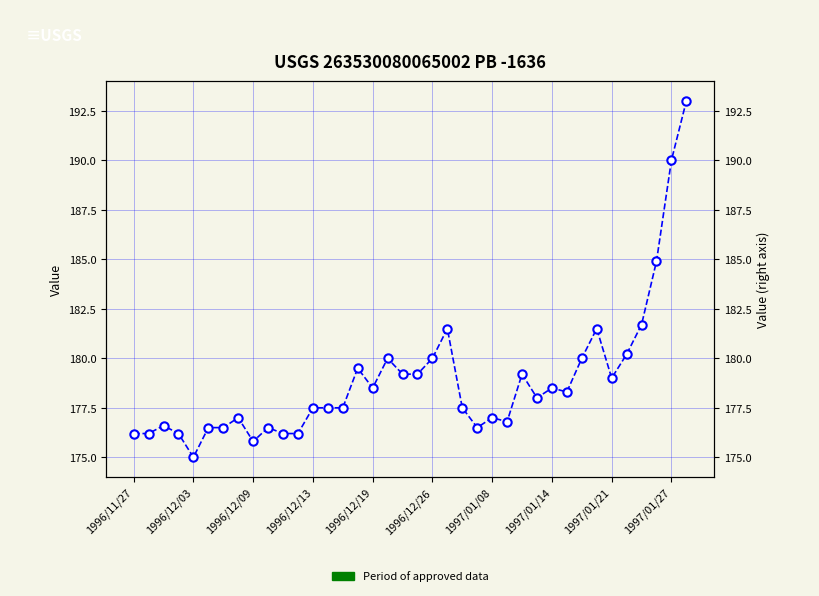

How many data points are less than 178?

19